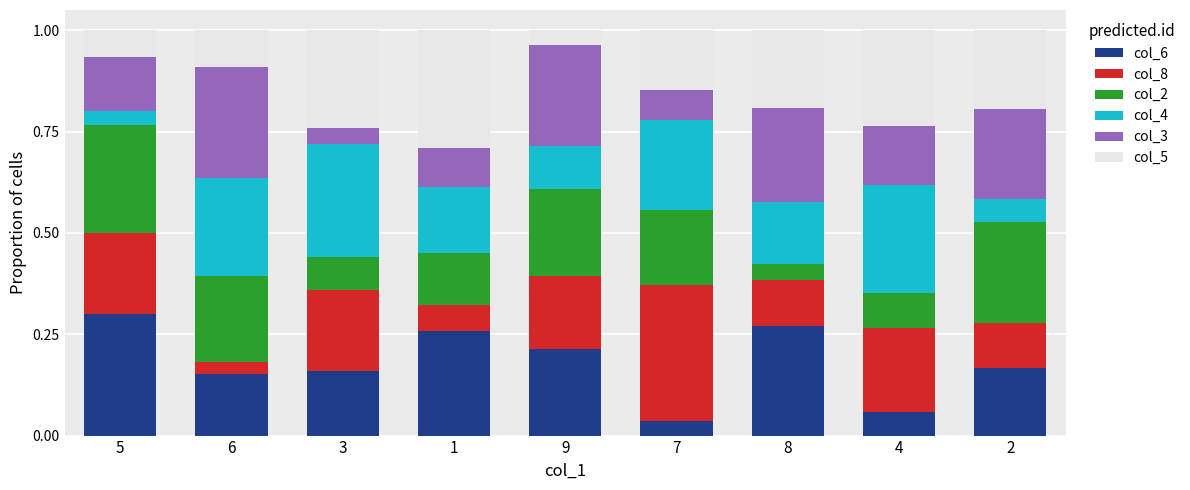

Which category has the lowest value in the col_6 series?

7